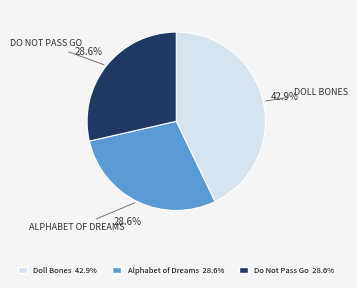

To the nearest percent, what portion does Doll Bones represent?

43%